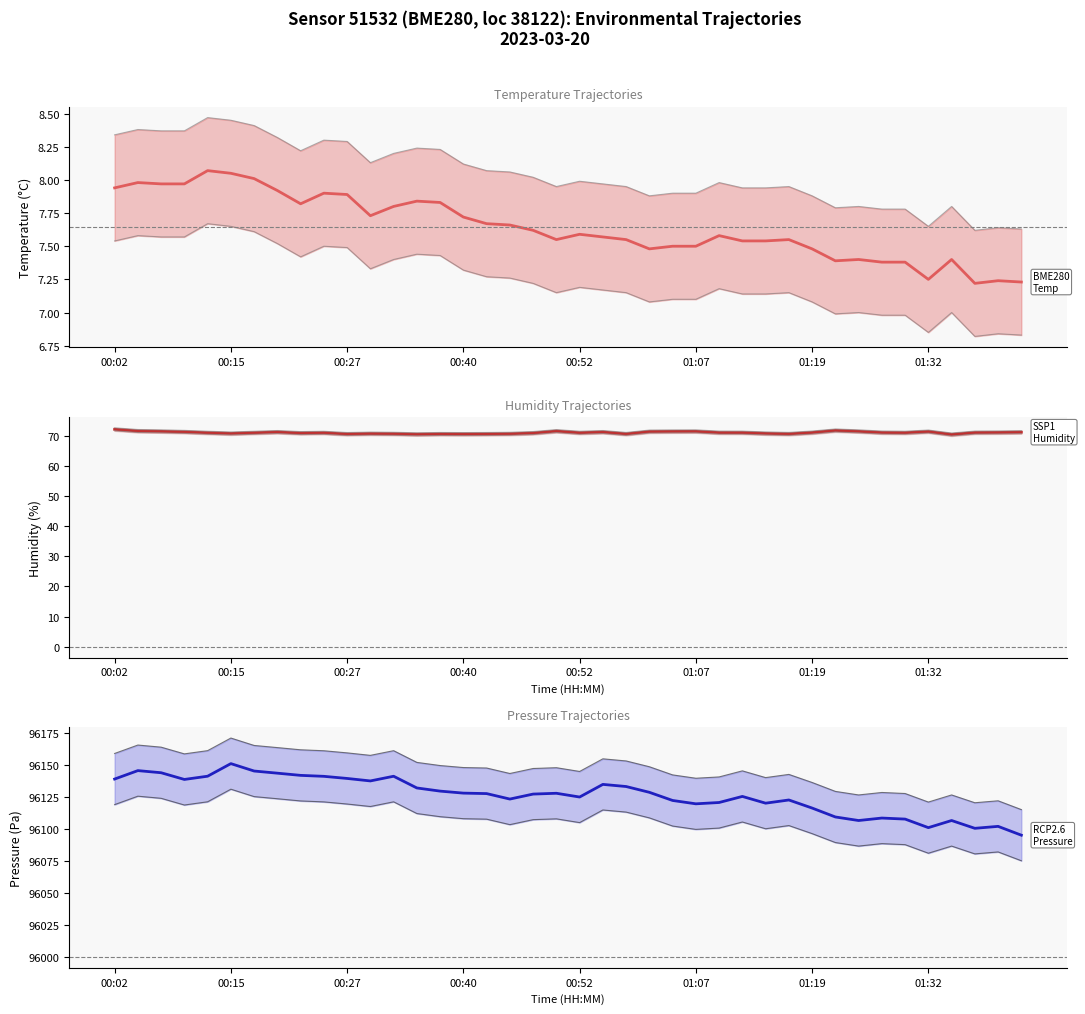

What is the approximate value of humidity at 00:57?

70.7